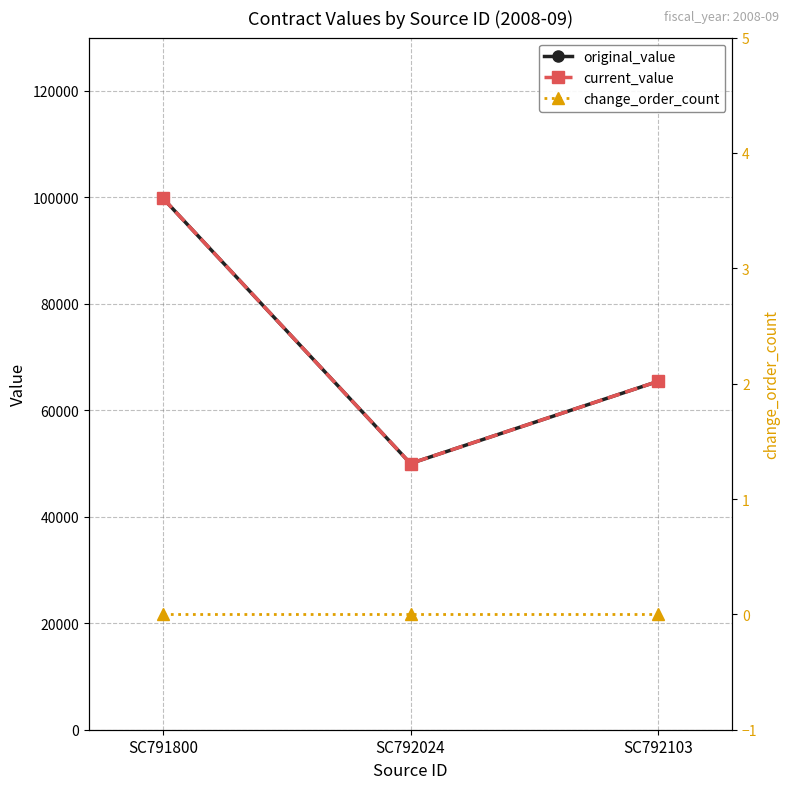

Reading left to right, extract all data points from this chart.

original_value: SC791800=99806	SC792024=50000	SC792103=65427
current_value: SC791800=99806	SC792024=50000	SC792103=65427
change_order_count: SC791800=0	SC792024=0	SC792103=0